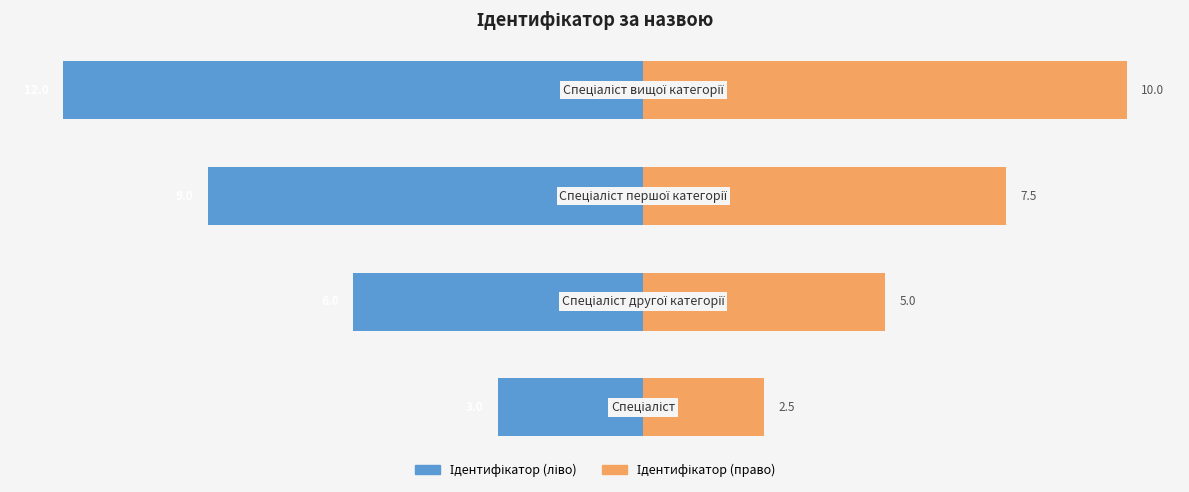

Is it true that Ідентифікатор (ліво) equals -15.8 at 3?

False